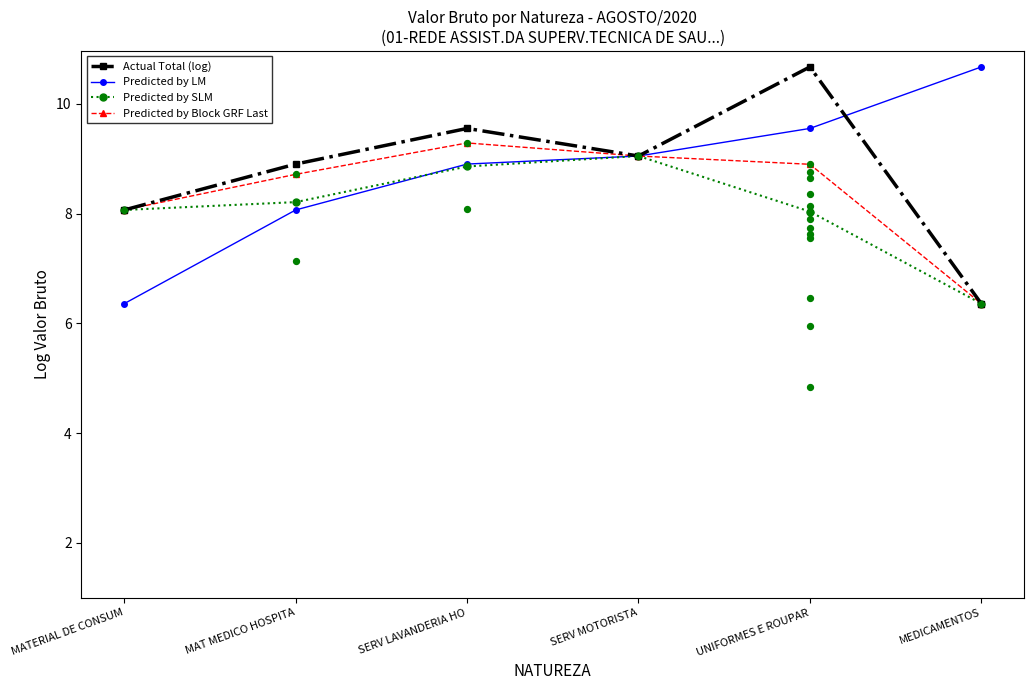

Which series contains the highest Y value?

Actual Total (log)